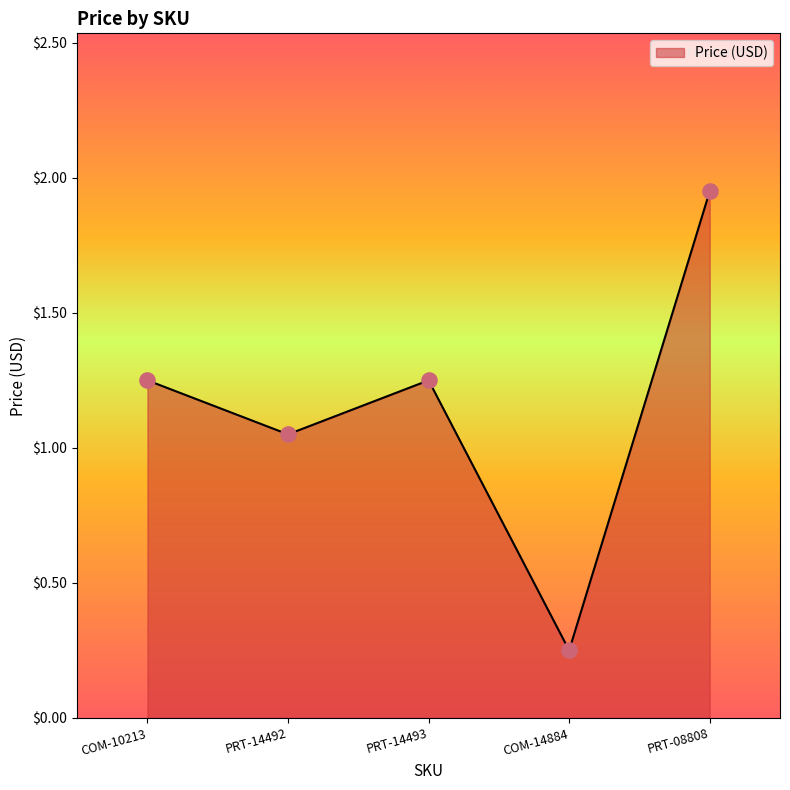

What is the change in value from PRT-14493 to PRT-08808?

+0.7